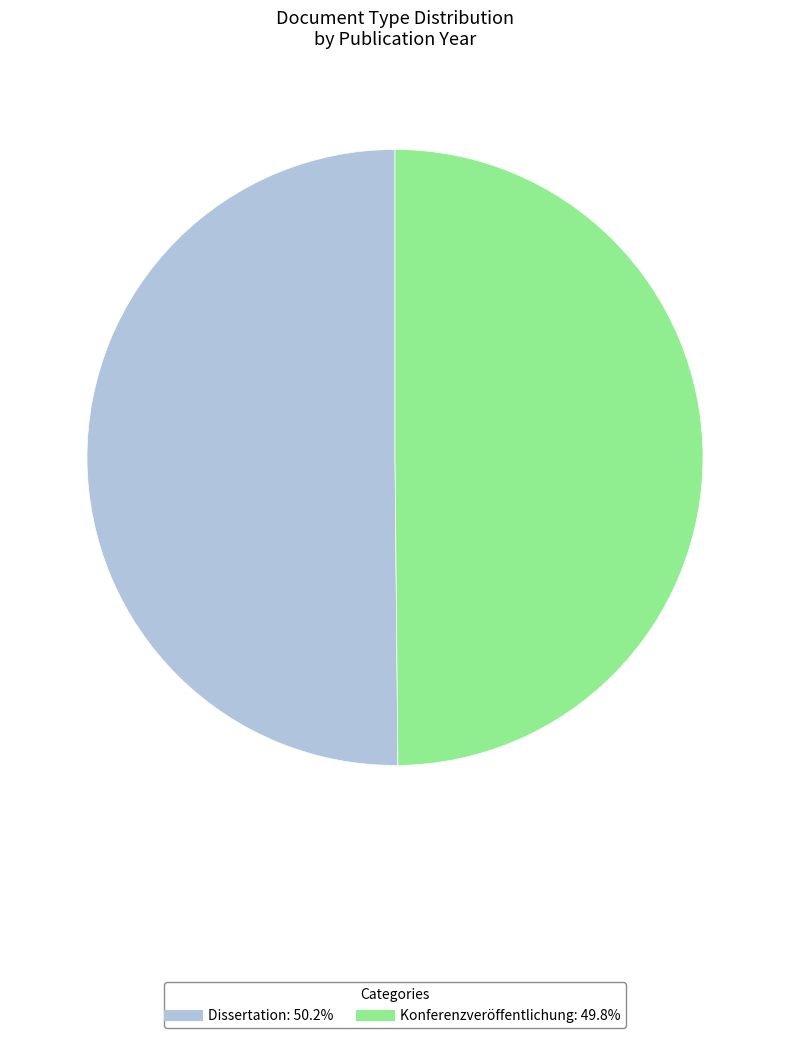

What is the ratio of the value at Dissertation to the value at Konferenzveröffentlichung?

1.0